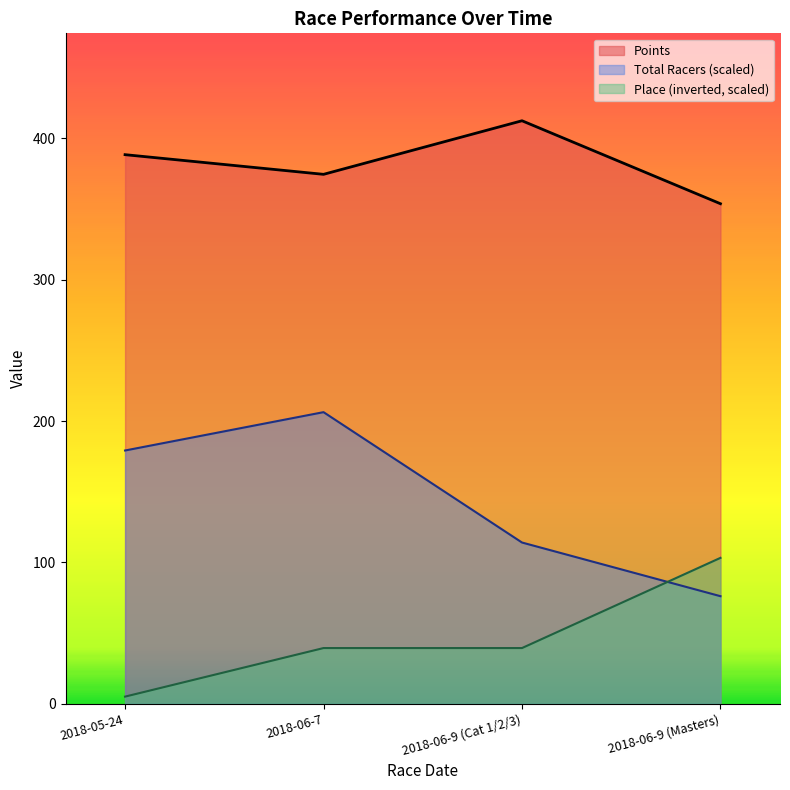

Does the chart display data point markers on the line(s)?

No